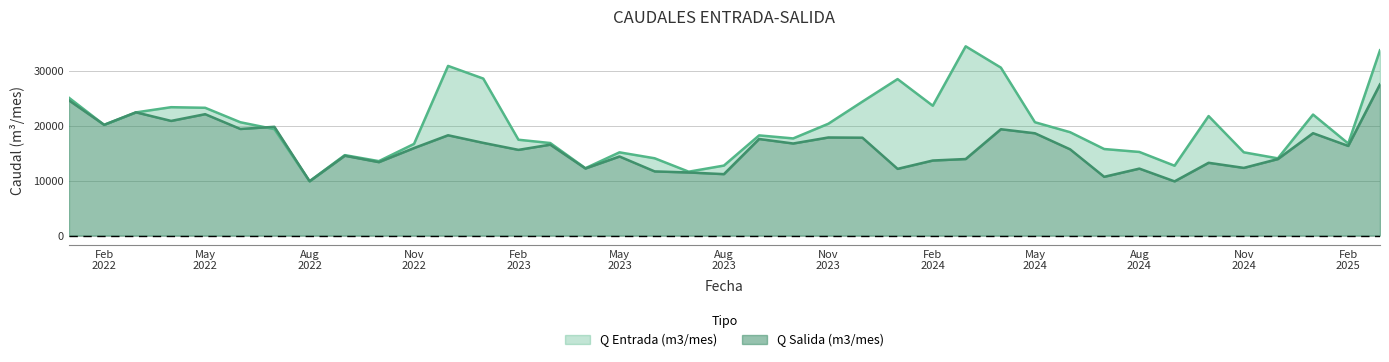

Rank the series by their maximum value, from lowest to highest.

Q Salida (m3/mes), Q Entrada (m3/mes)